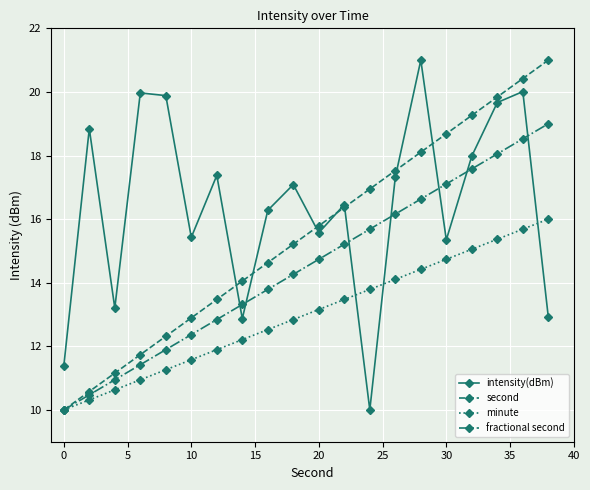

What is the difference between the second highest and second lowest values in the fractional second series?

8.1